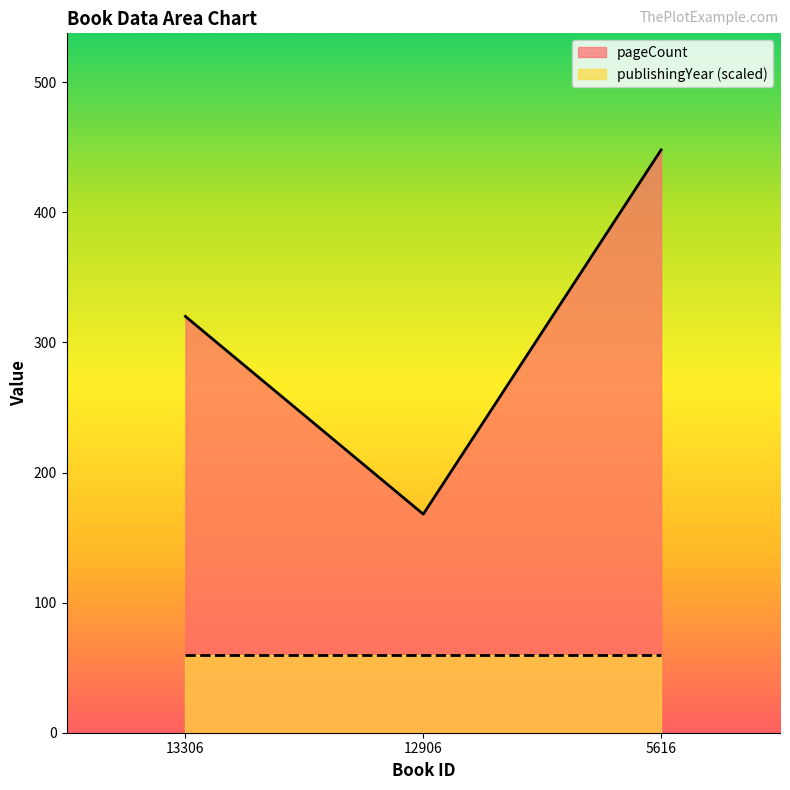

How many values are below 320?

1